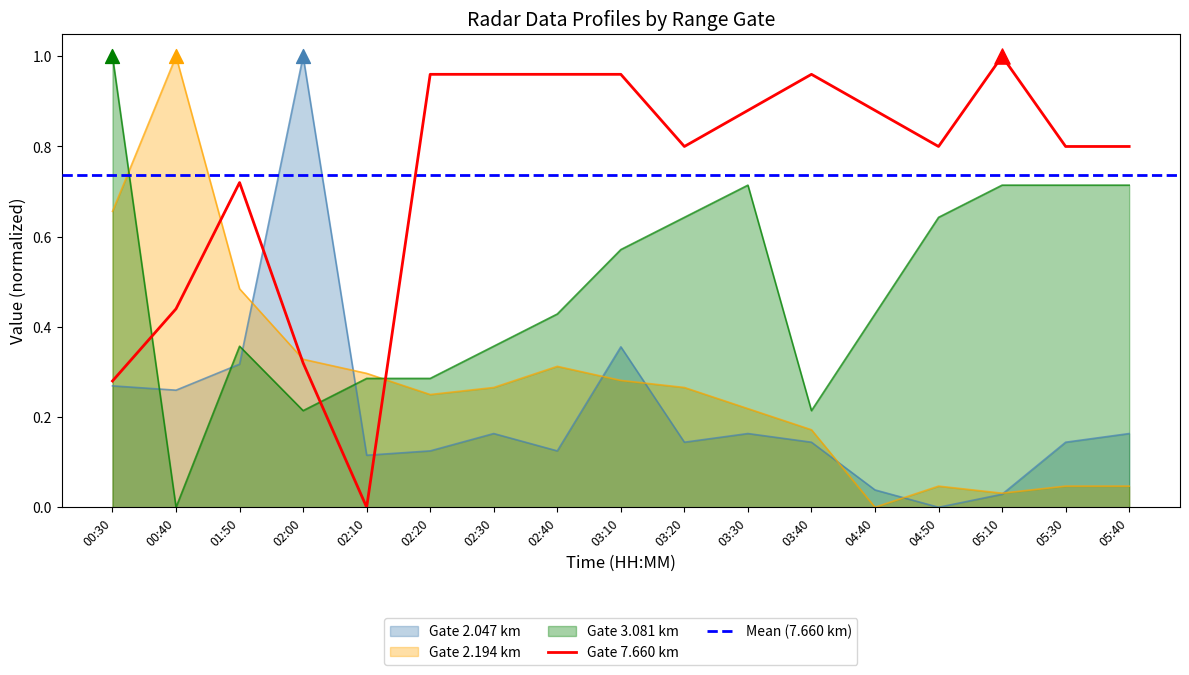

What is the total value across all series at 02:10?

0.7